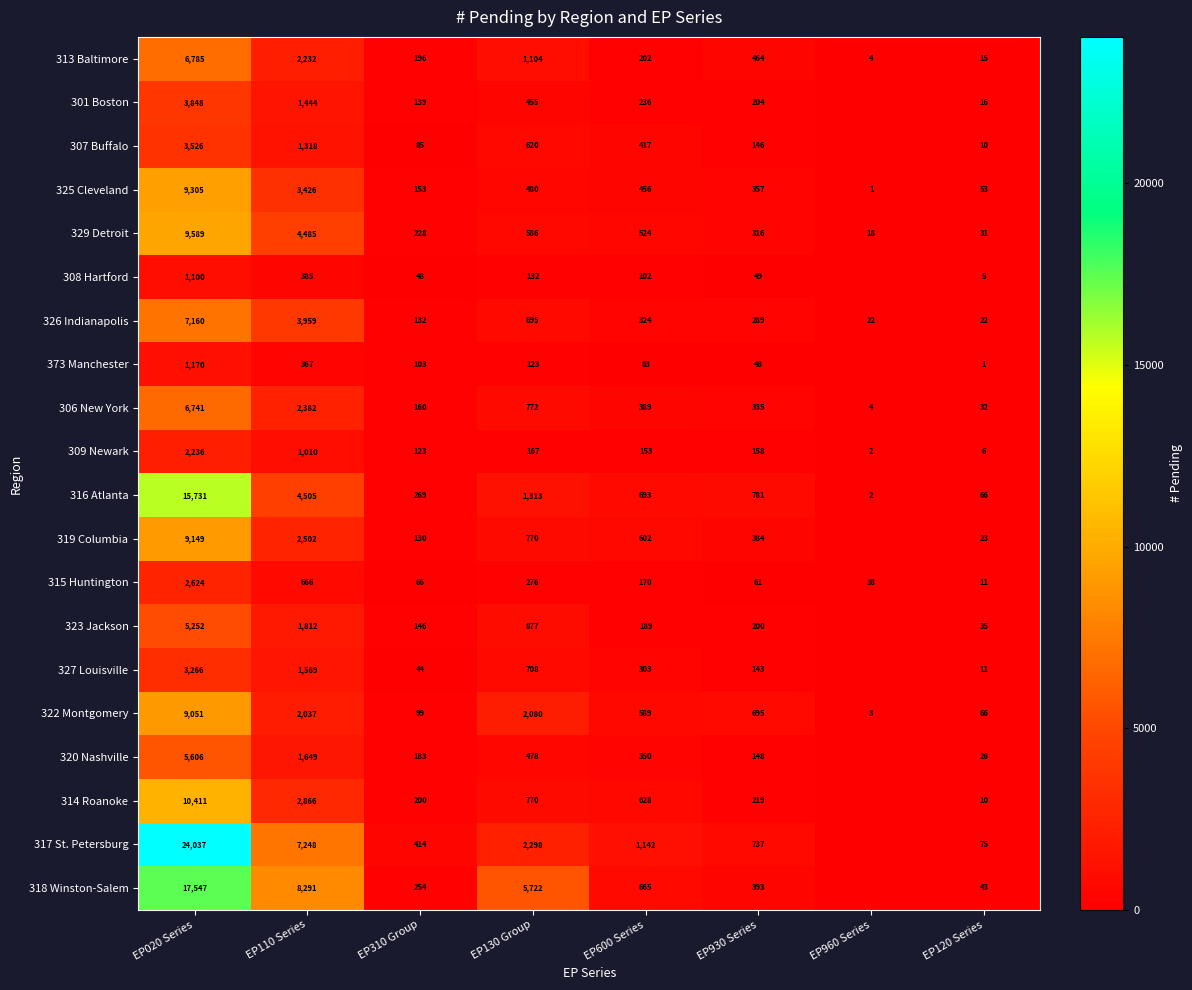

Is it true that 322 Montgomery equals 110 at EP120 Series?

False